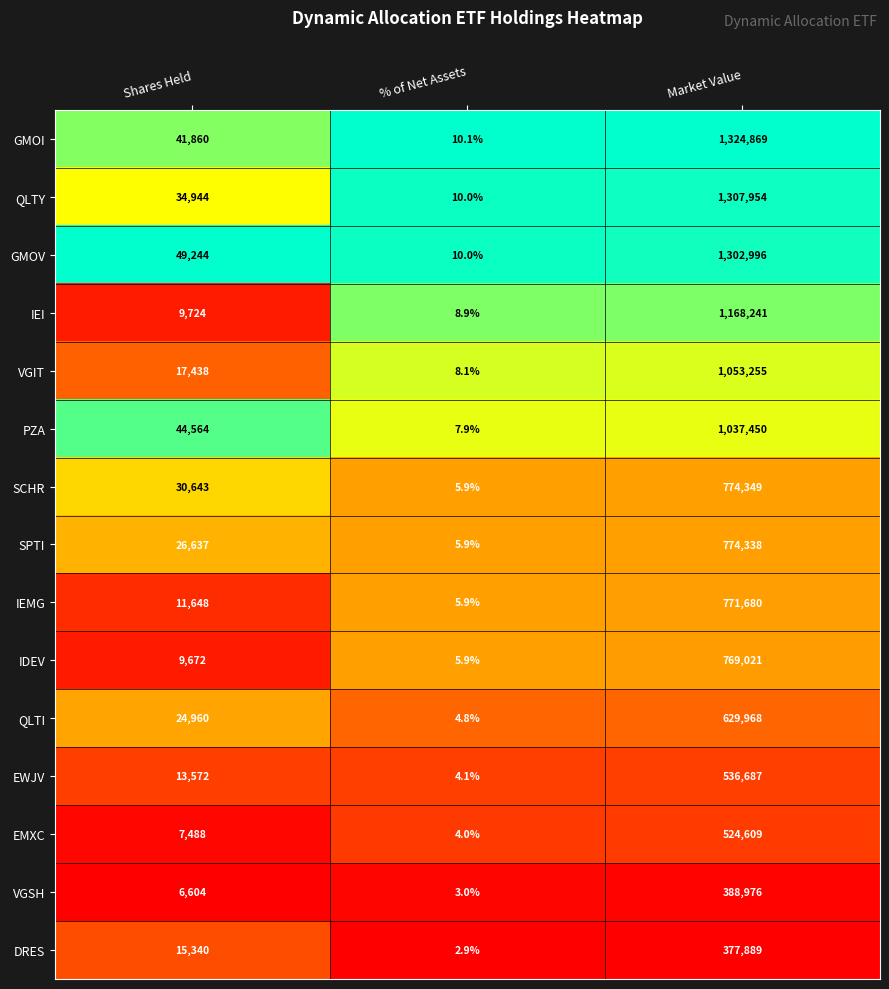

What is the spread (max minus min) of values at Shares Held?

42640.0